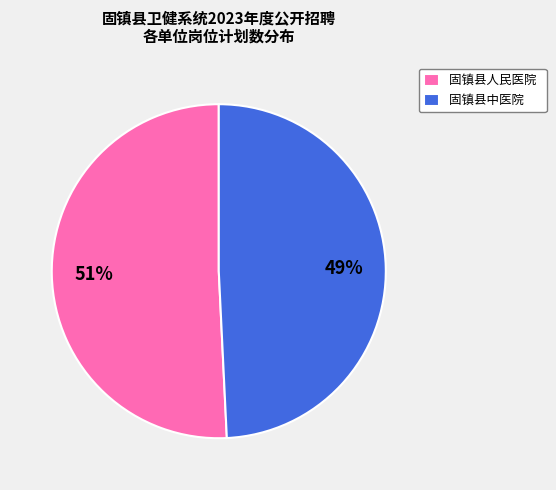

To the nearest percent, what percentage of the pie is 固镇县中医院?

49%